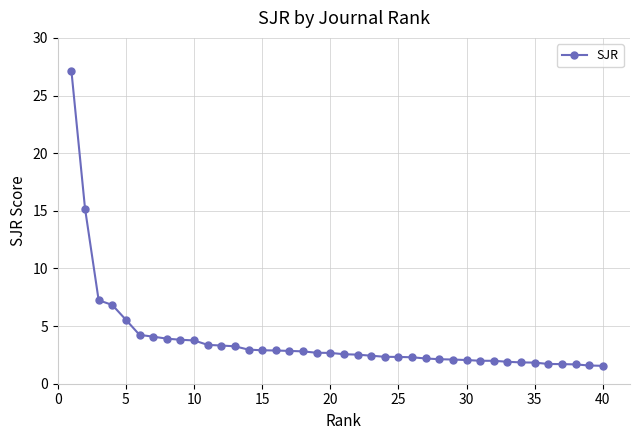

What is the difference between the maximum and second lowest values?

25.6